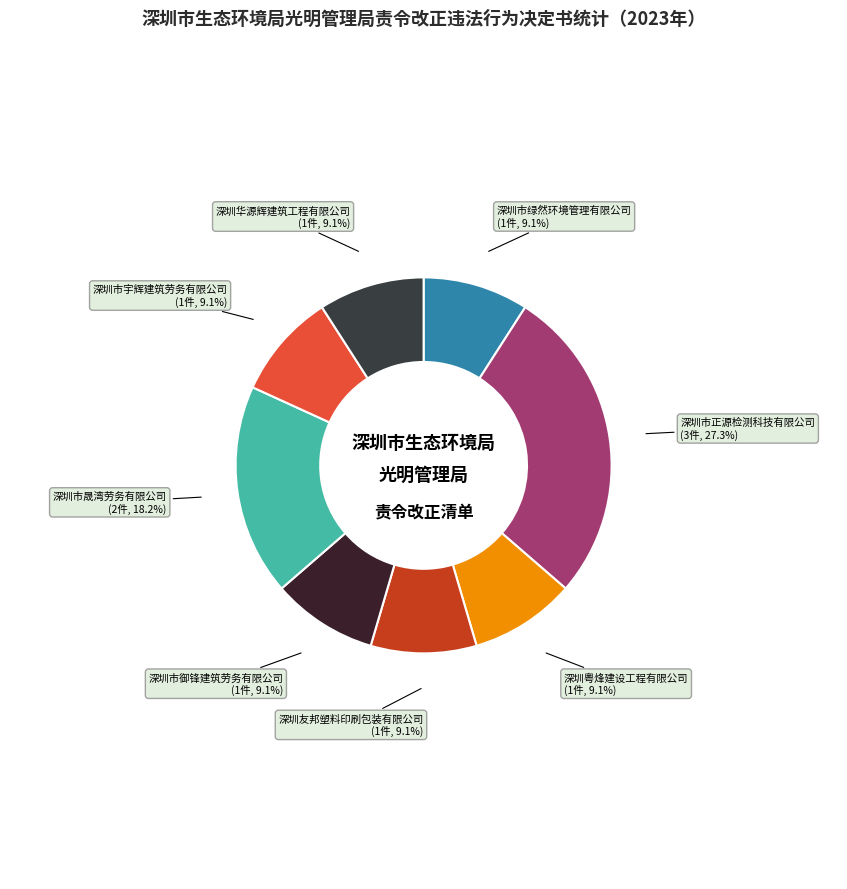

Which slice is the largest?

深圳市正源检测科技有限公司